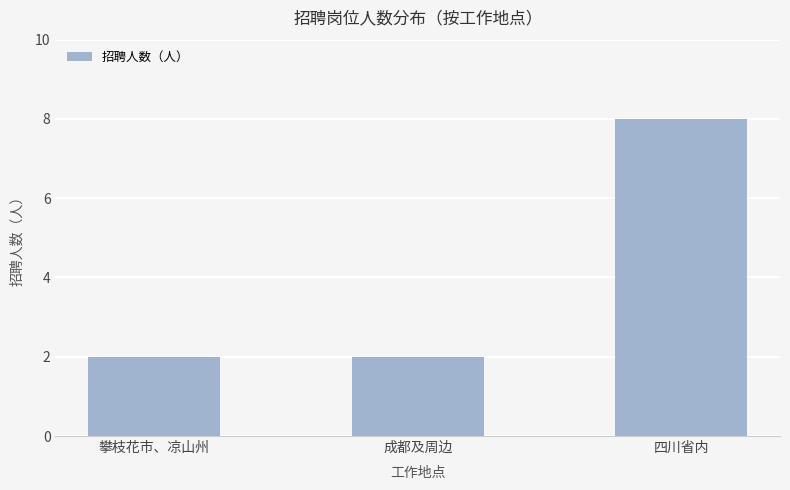

What position from the right is 成都及周边?

2